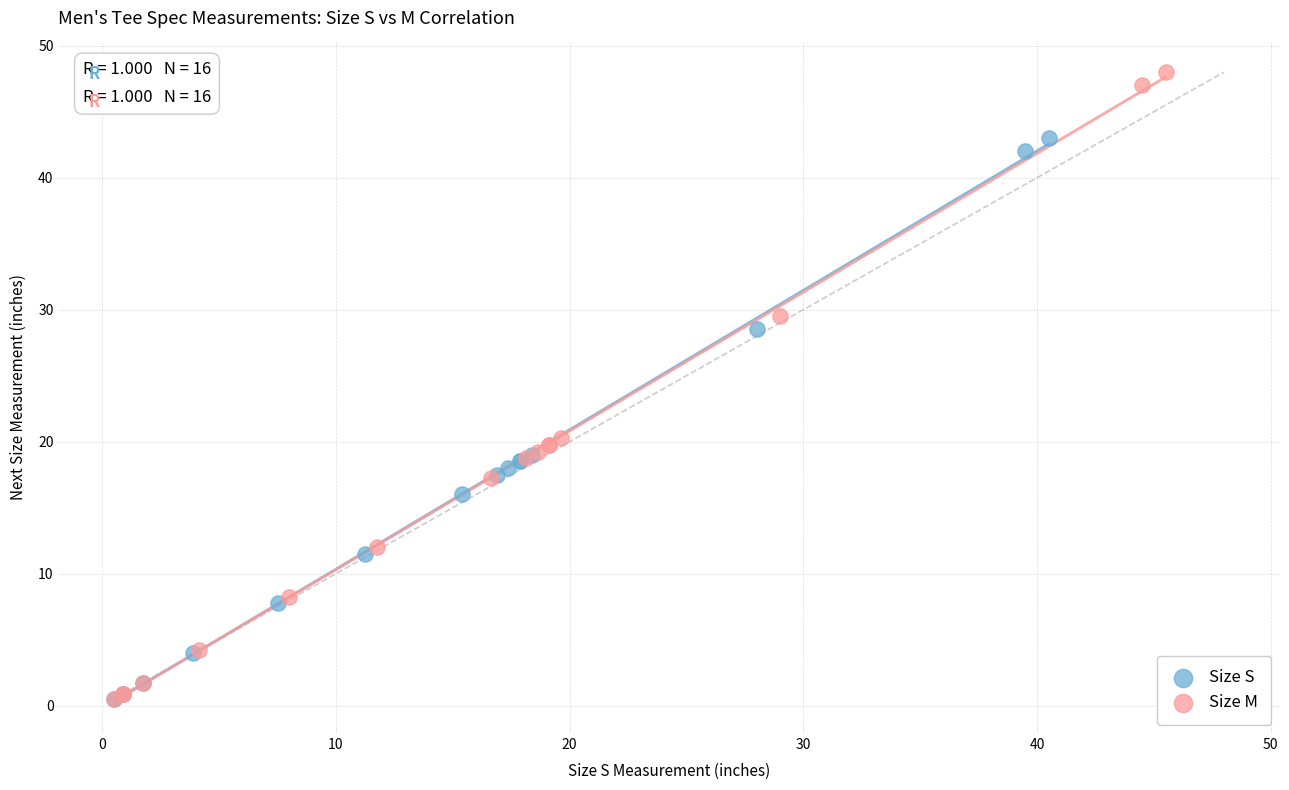

Which series has the largest Y range (max minus min)?

Size M